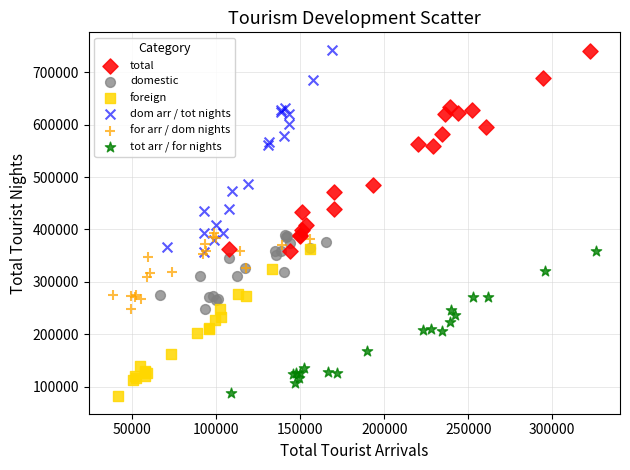

What are all the series names shown in the legend?

total, domestic, foreign, dom arr / tot nights, for arr / dom nights, tot arr / for nights